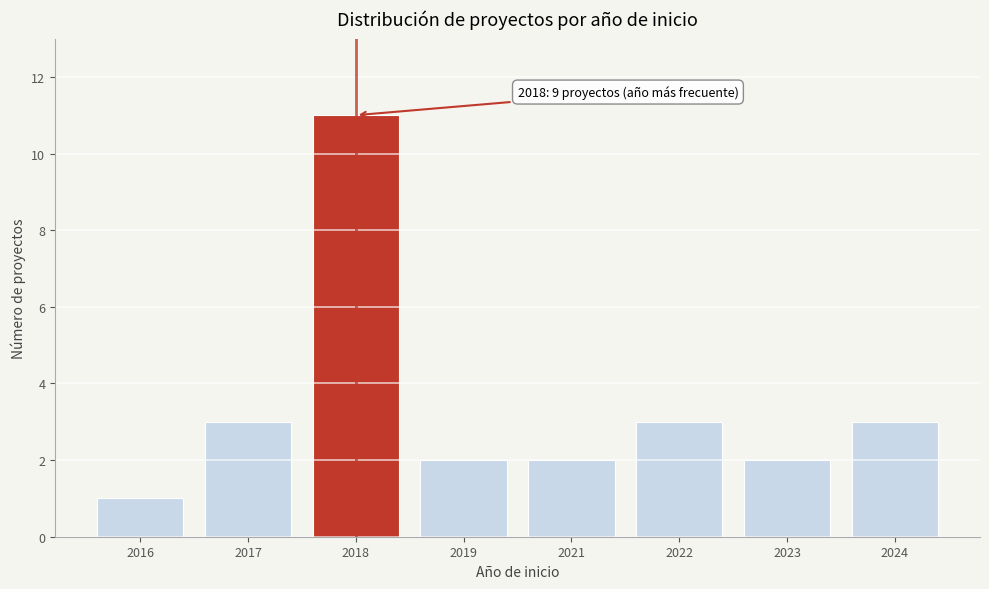

Reading left to right, transcribe all the data shown in this chart.

1	3	11	2	2	3	2	3